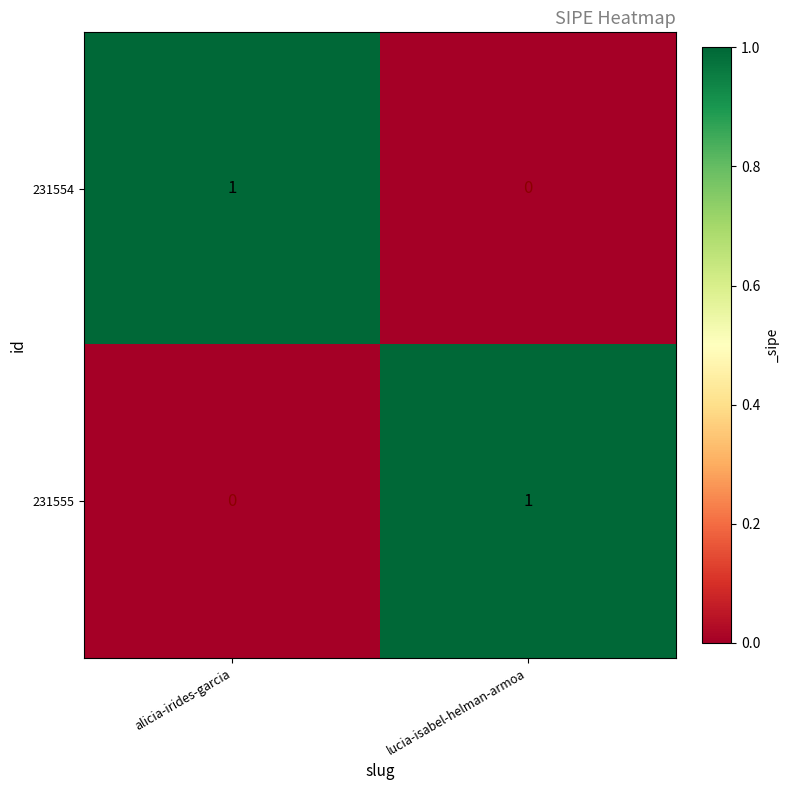

The value of 231555 at alicia-irides-garcia is 0. True or false?

True